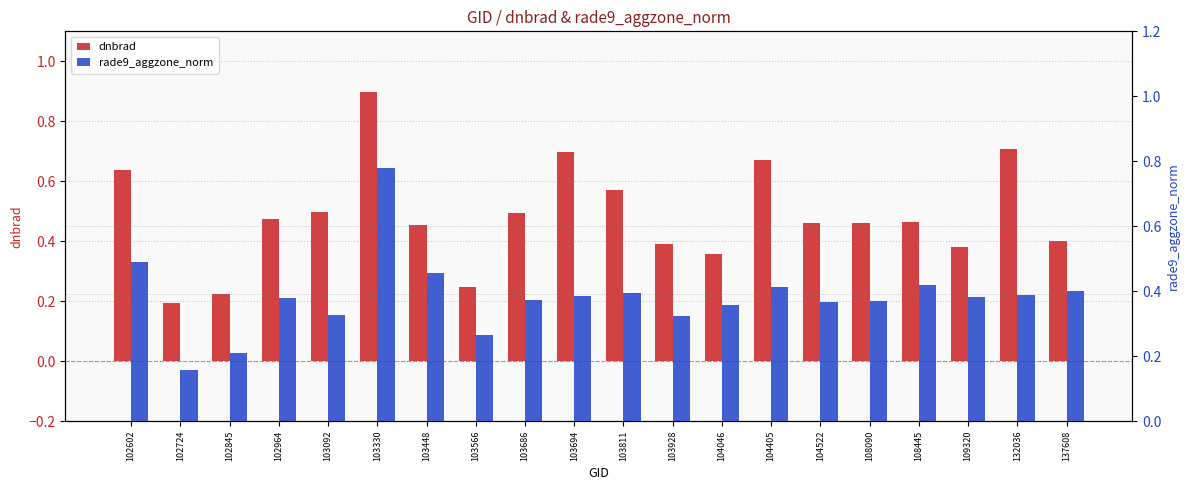

What are all the series names shown in the legend?

dnbrad, rade9_aggzone_norm